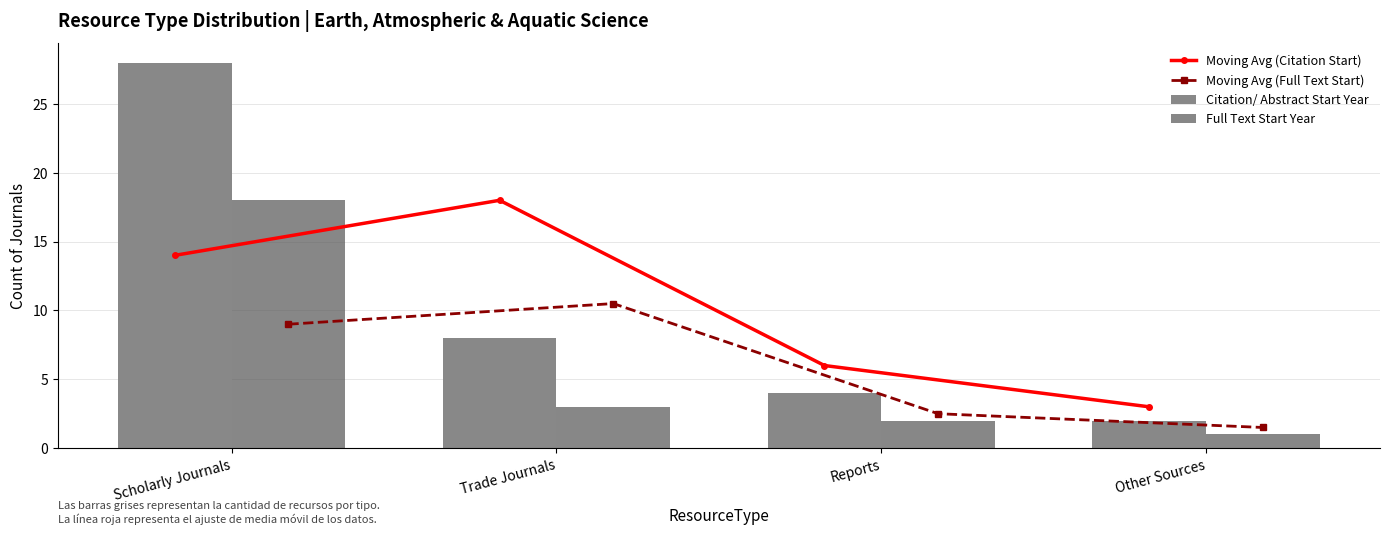

At Reports, list the series in order from largest to smallest.

Moving Avg (Citation Start), Citation/ Abstract Start Year, Moving Avg (Full Text Start), Full Text Start Year